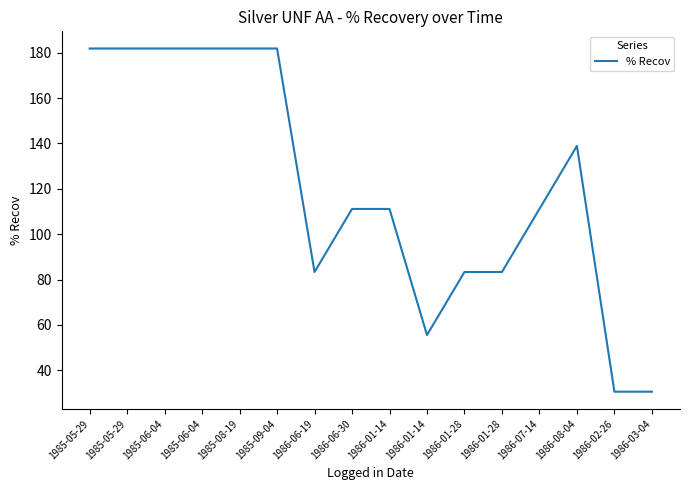

List the labels in order of value, smallest first.

1986-02-26, 1986-03-04, 1986-01-14, 1986-06-19, 1986-01-28, 1986-01-28, 1986-06-30, 1986-01-14, 1986-07-14, 1986-08-04, 1985-05-29, 1985-05-29, 1985-06-04, 1985-06-04, 1985-08-19, 1985-09-04